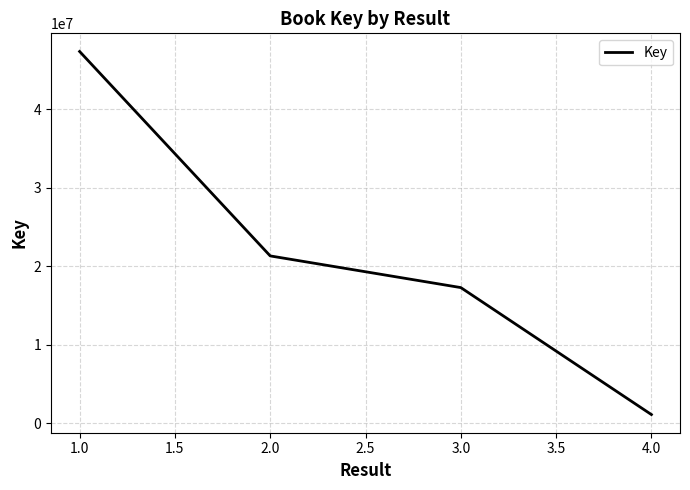

Does the chart have visible grid lines?

Yes